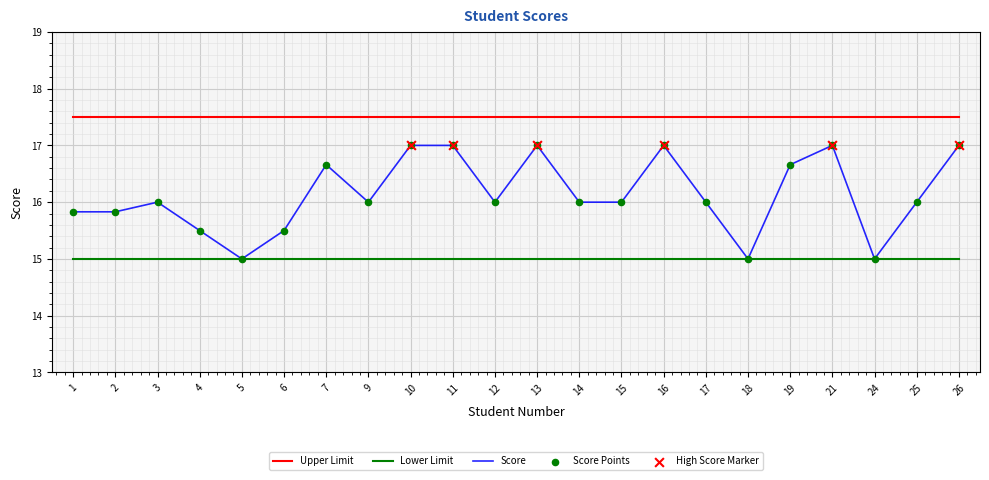

Which series has the widest spread of values?

Score